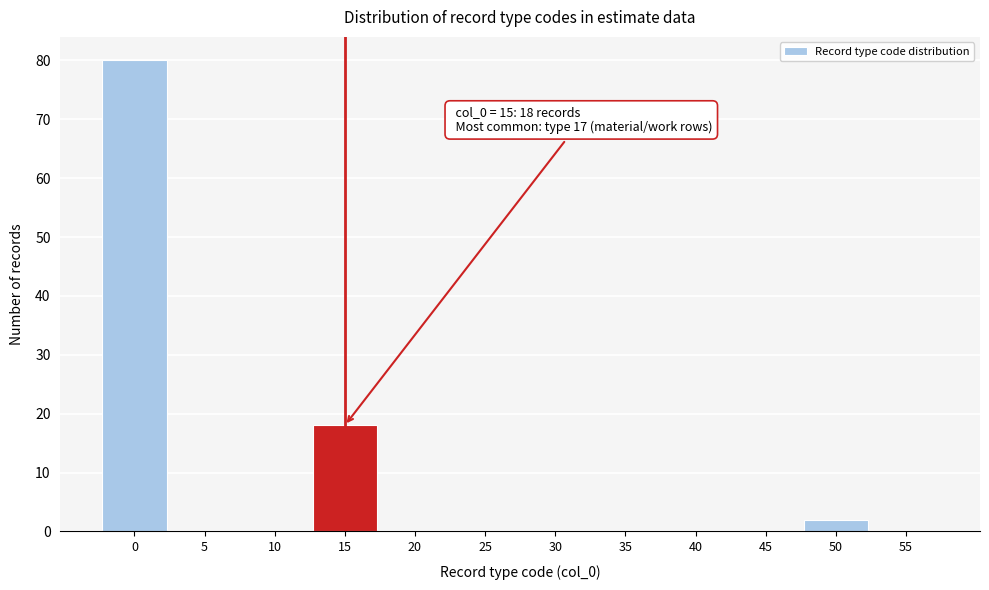

Reading right to left, what are all the values shown in this chart?

55=0	50=2	45=0	40=0	35=0	30=0	25=0	20=0	15=18	10=0	5=0	0=80